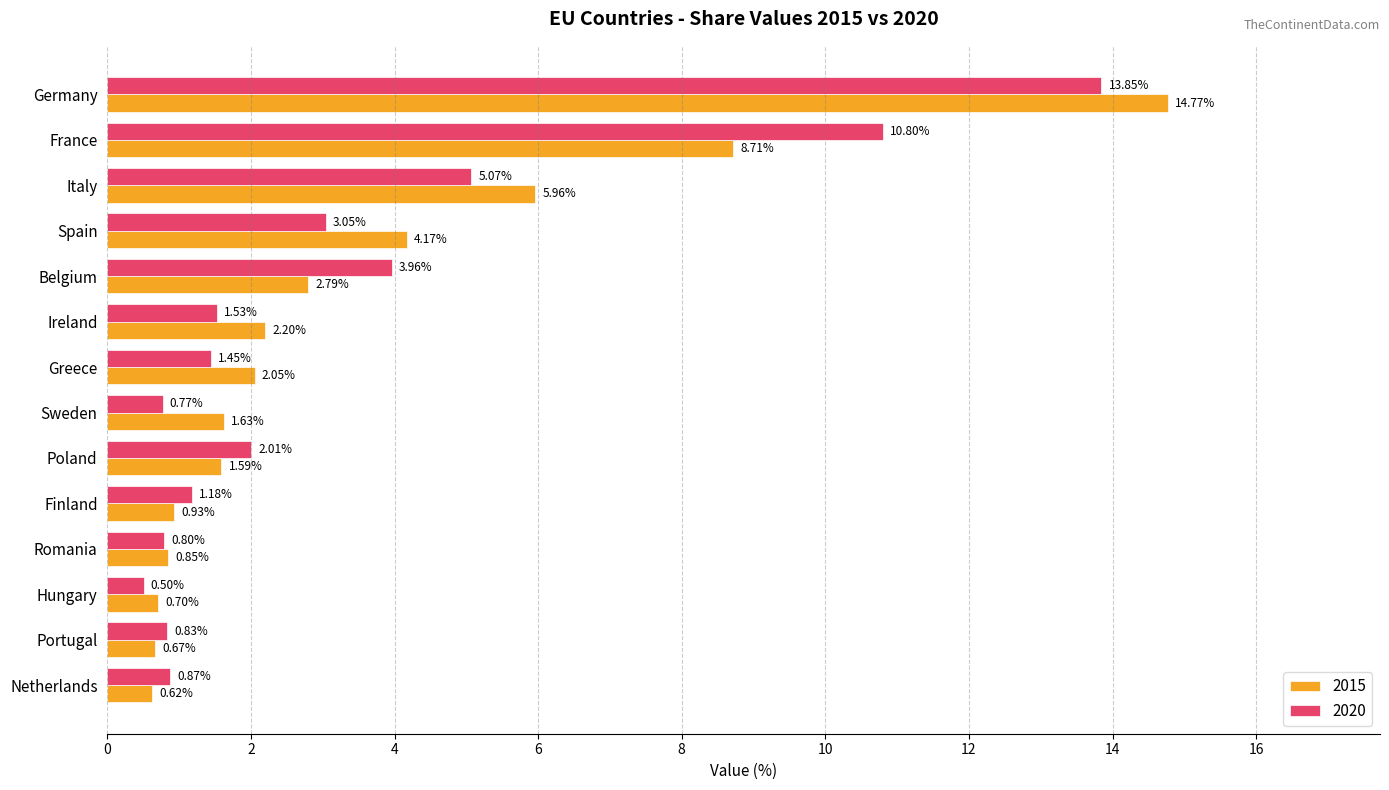

At which category does the chart reach its minimum across all series?

Hungary